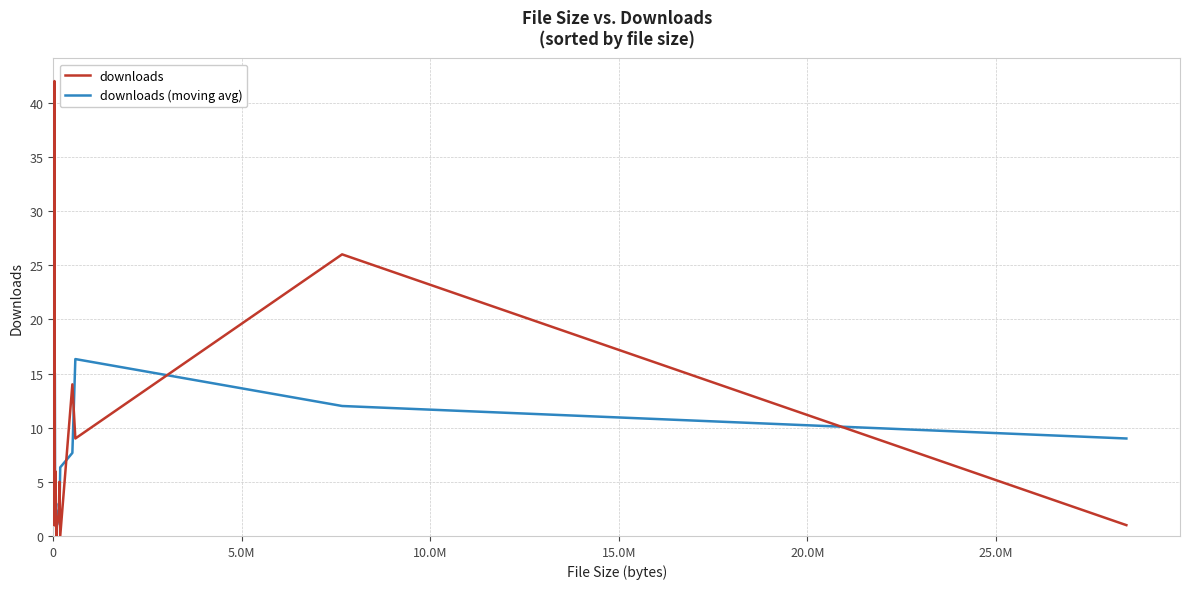

Which series has the largest range (max minus min)?

downloads